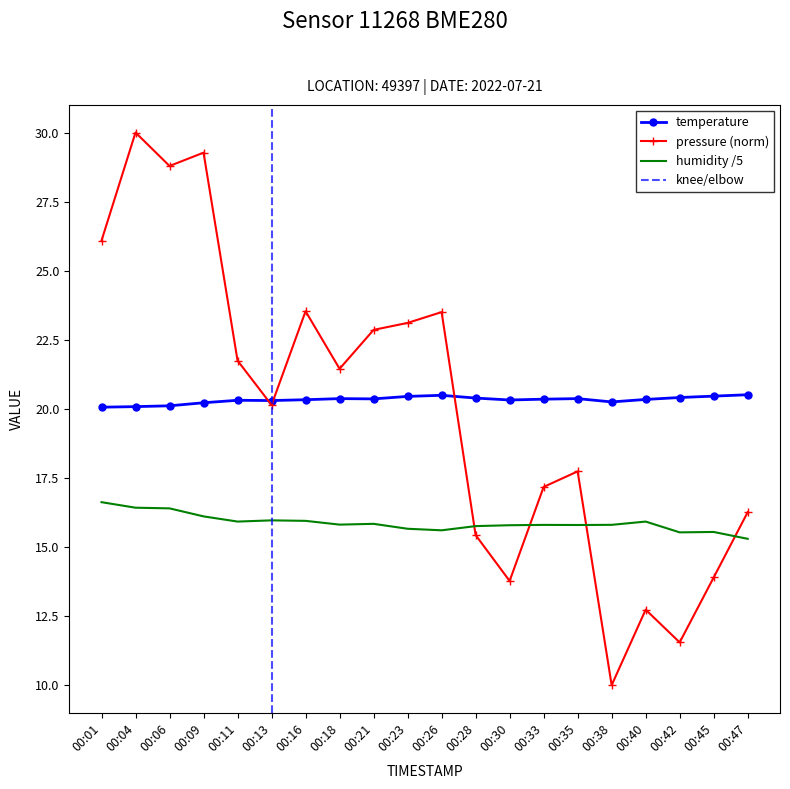

Which category has the highest value in the humidity series?

00:01